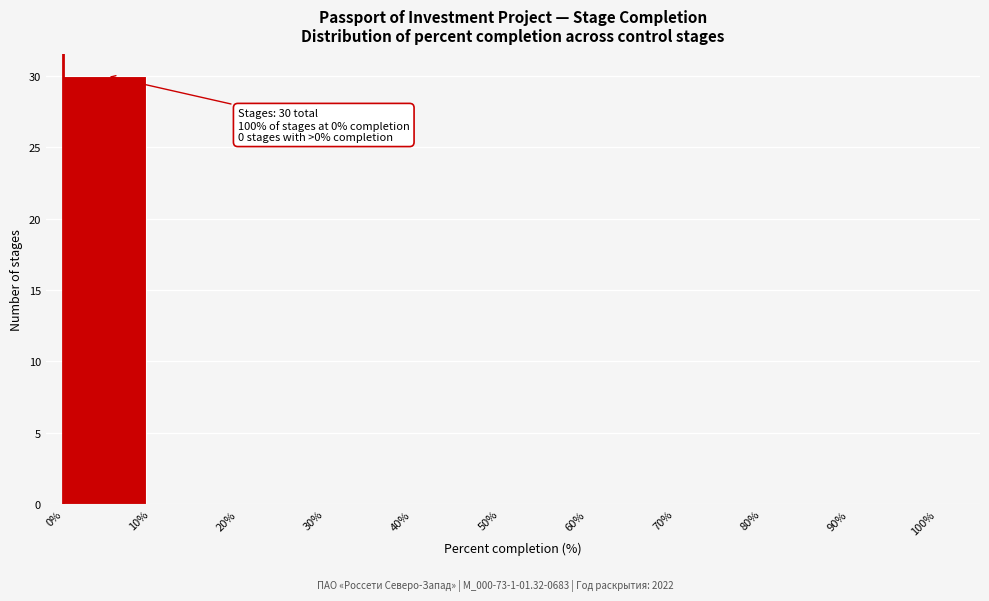

Over which range of the x-axis is the bar tallest?

0% to 10%